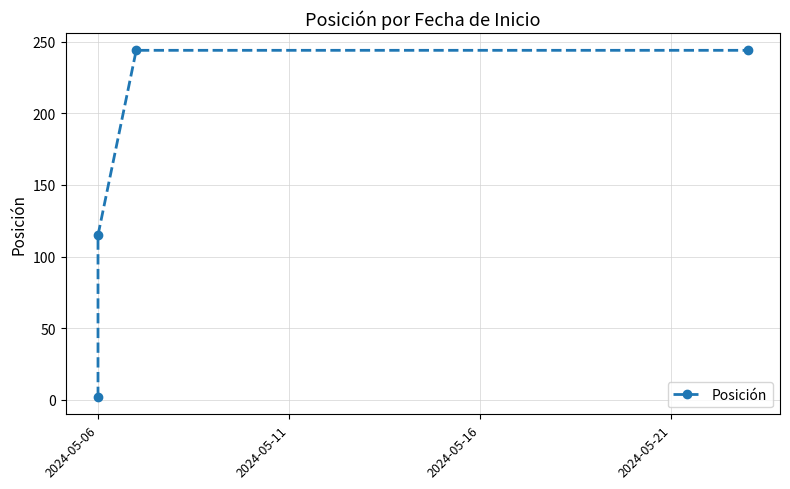

What is the value of the 4th point from the left?

244